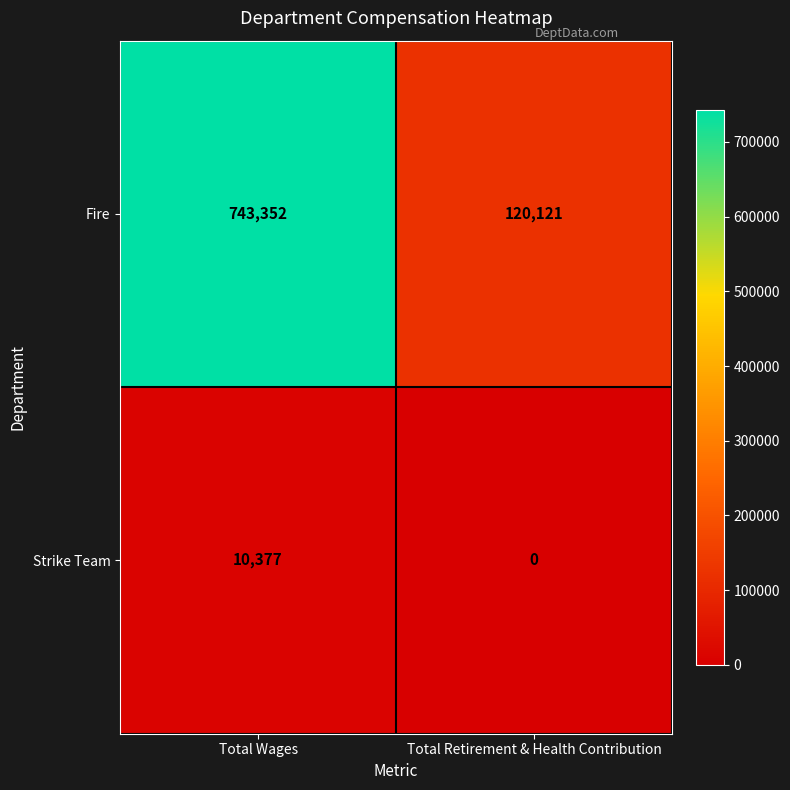

At how many categories does at least one series exceed 162816?

1